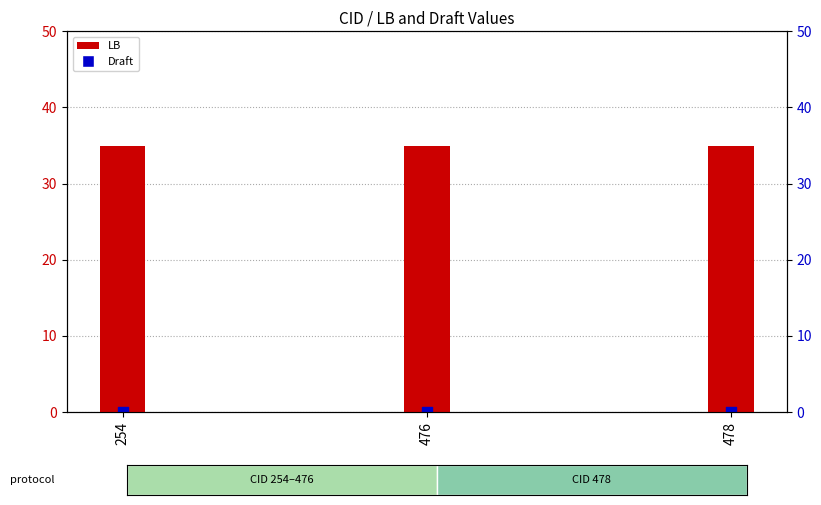

Which series has the largest Y range (max minus min)?

LB